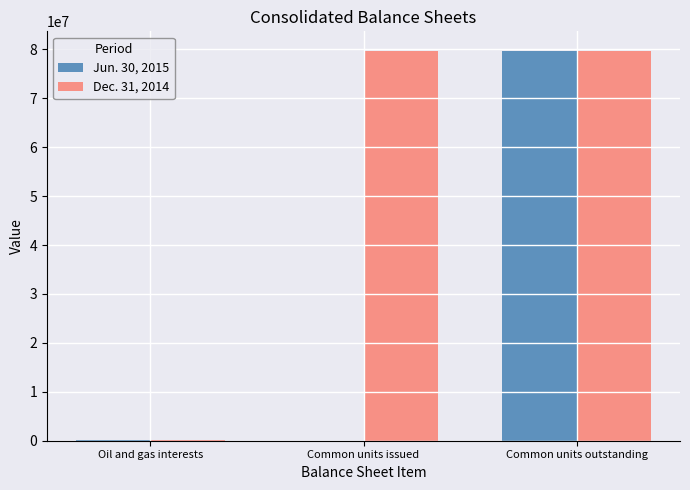

What is the difference between the Jun. 30, 2015 values at Oil and gas interests and Common units outstanding?

79672035